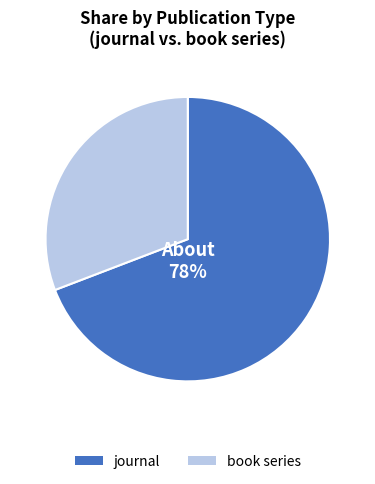

How much of the chart is everything except book series?

69.2%